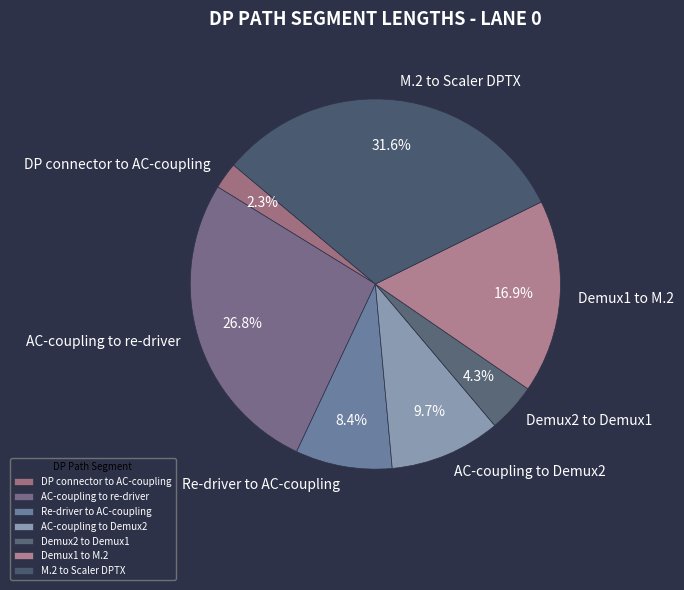

Between AC-coupling to Demux2 and DP connector to AC-coupling, which is larger?

AC-coupling to Demux2